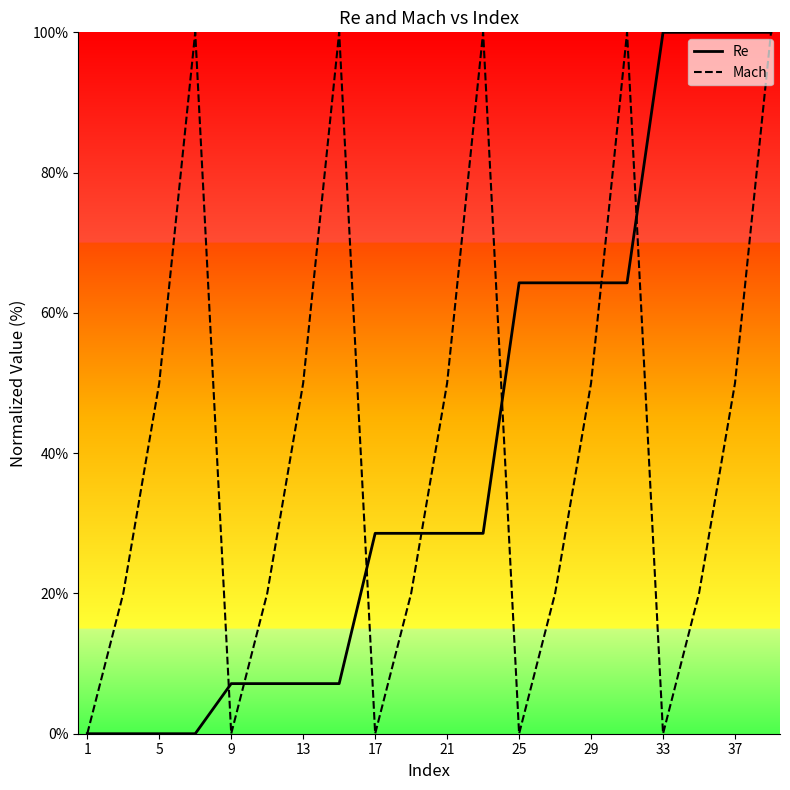

Reading right to left, what are all the values shown in this chart?

Re: 100.0	100.0	100.0	100.0	64.3	64.3	64.3	64.3	28.6	28.6	28.6	28.6	7.1	7.1	7.1	7.1	0.0	0.0	0.0	0.0
Mach: 100.0	50.0	20.0	0.0	100.0	50.0	20.0	0.0	100.0	50.0	20.0	0.0	100.0	50.0	20.0	0.0	100.0	50.0	20.0	0.0